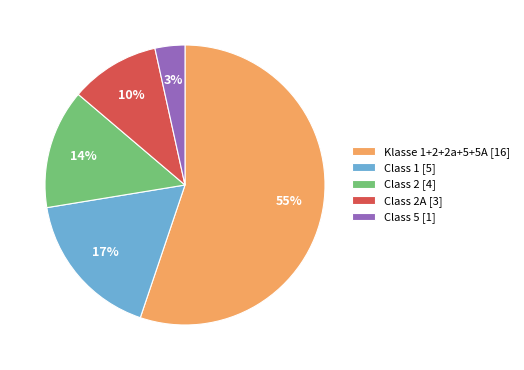

Is the sum of Class 2A [3] and Klasse 1+2+2a+5+5A [16] greater than half?

Yes